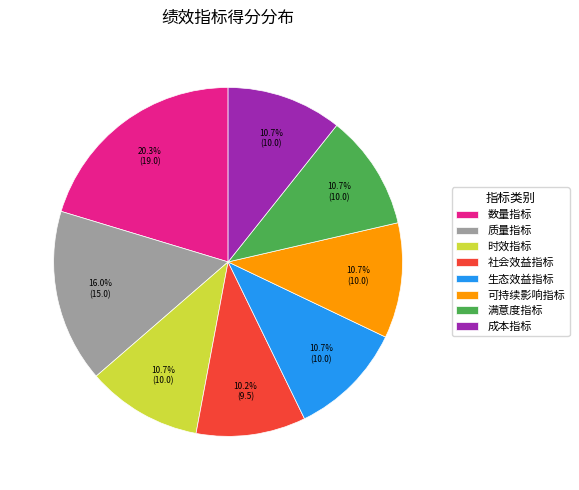

How many slices are in this pie chart?

8